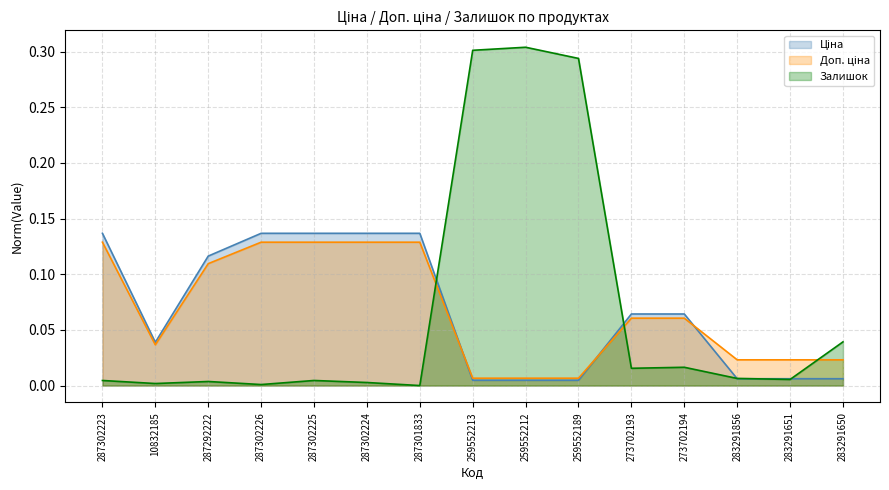

Which series ends up on top after the final intersection of Доп. ціна and Ціна?

Доп. ціна